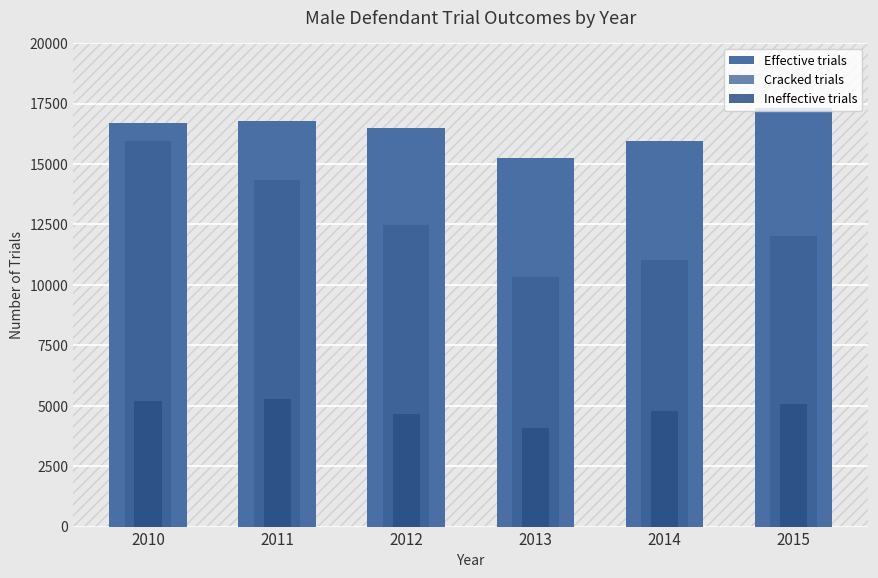

Rank the series by their average value, from lowest to highest.

Ineffective trials, Cracked trials, Effective trials